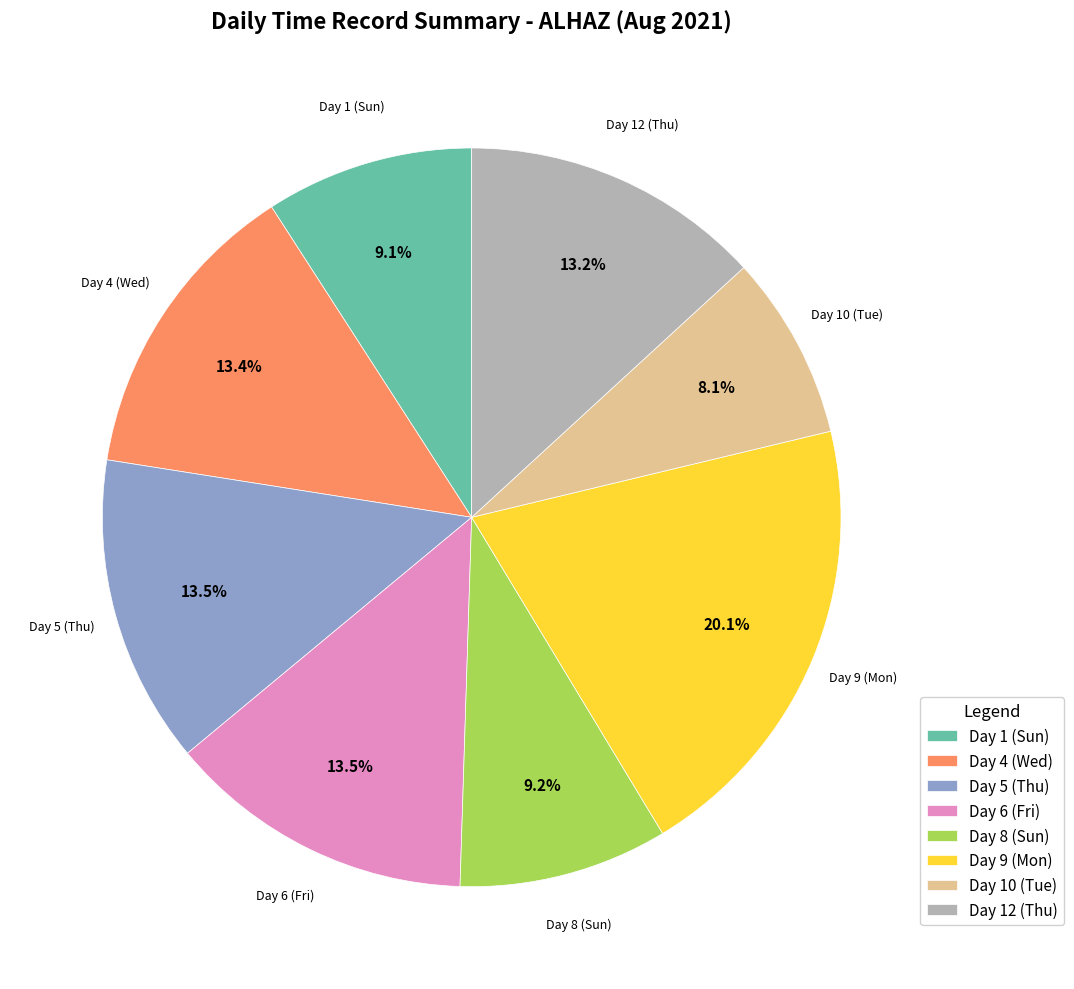

What is the ratio of the value at Day 12 (Thu) to the value at Day 9 (Mon)?

0.7